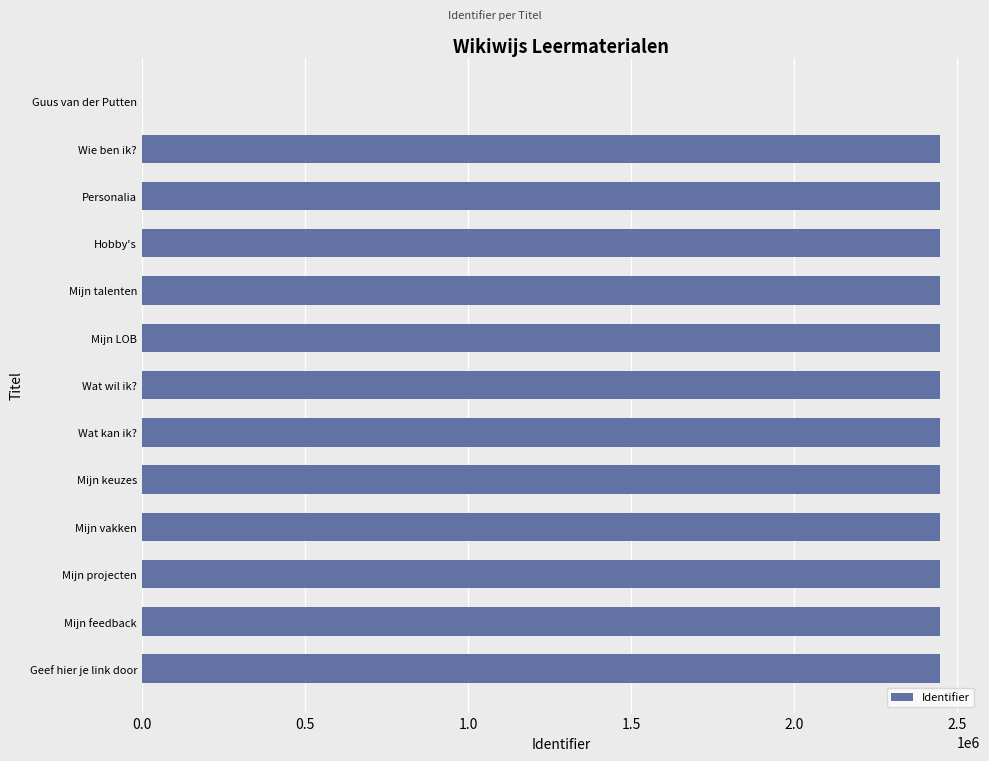

Where is the data nearest to the value 1223390?

Wie ben ik?